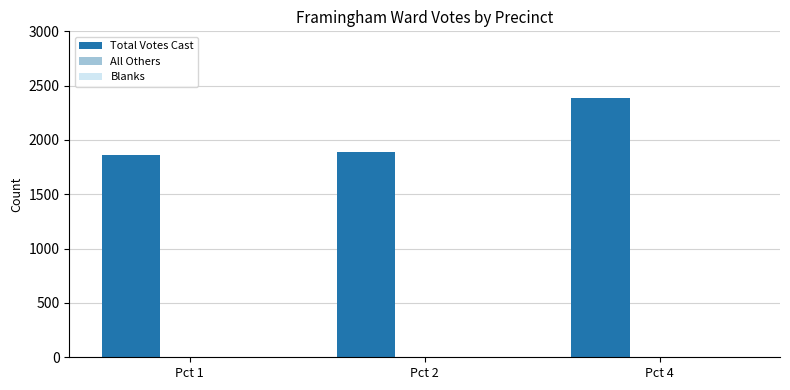

What is the sum of all values?

6134